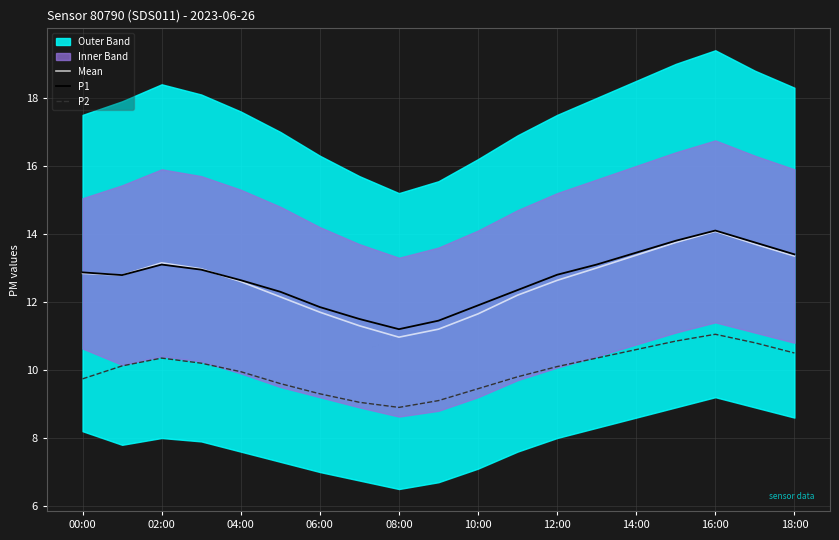

Does the chart display data point markers on the line(s)?

No